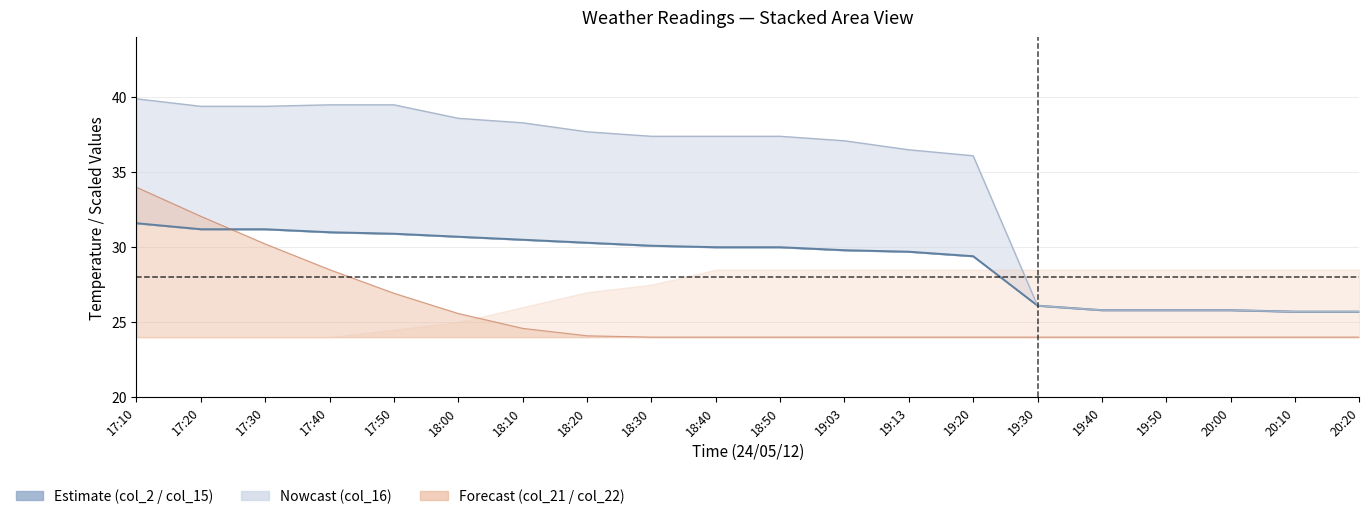

Where is the data nearest to the value 28?

19:20